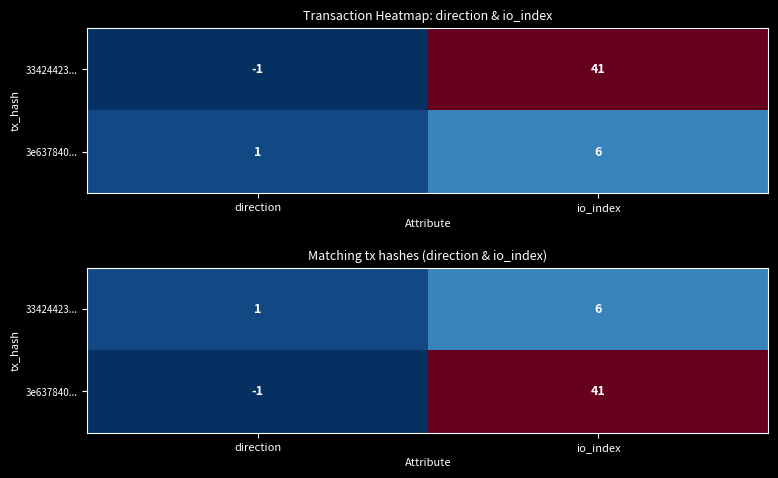

What is the difference between the 3e637840... values at io_index and direction?

42